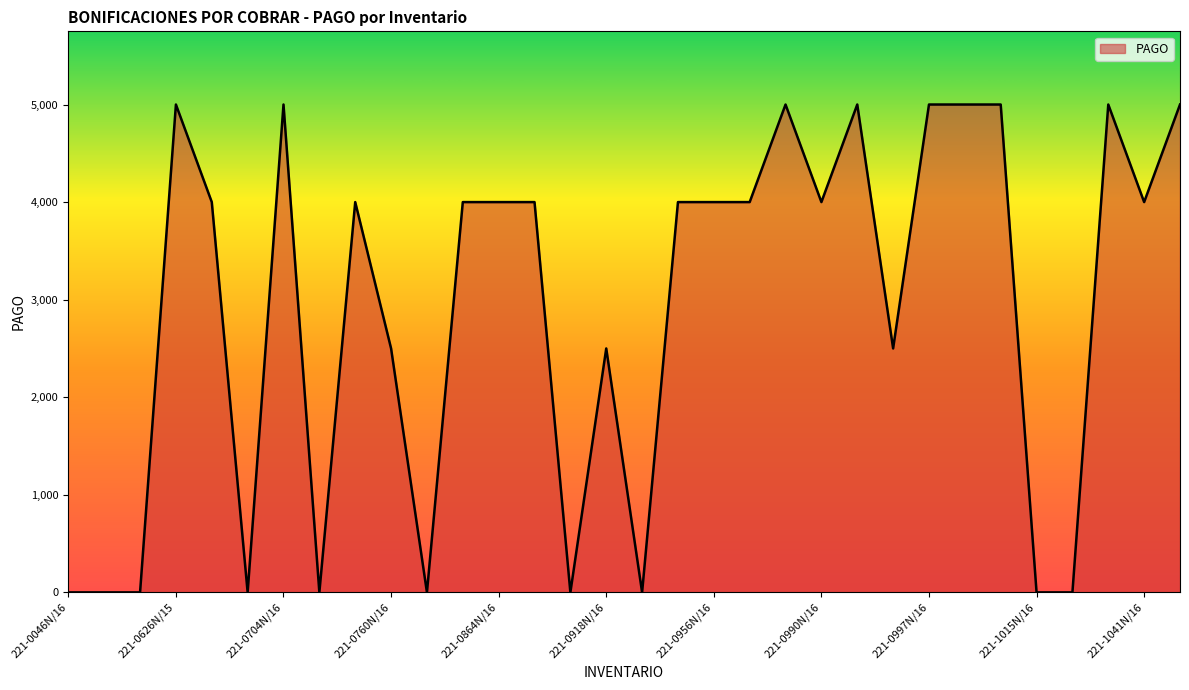

What is the maximum value shown in the chart?

5000